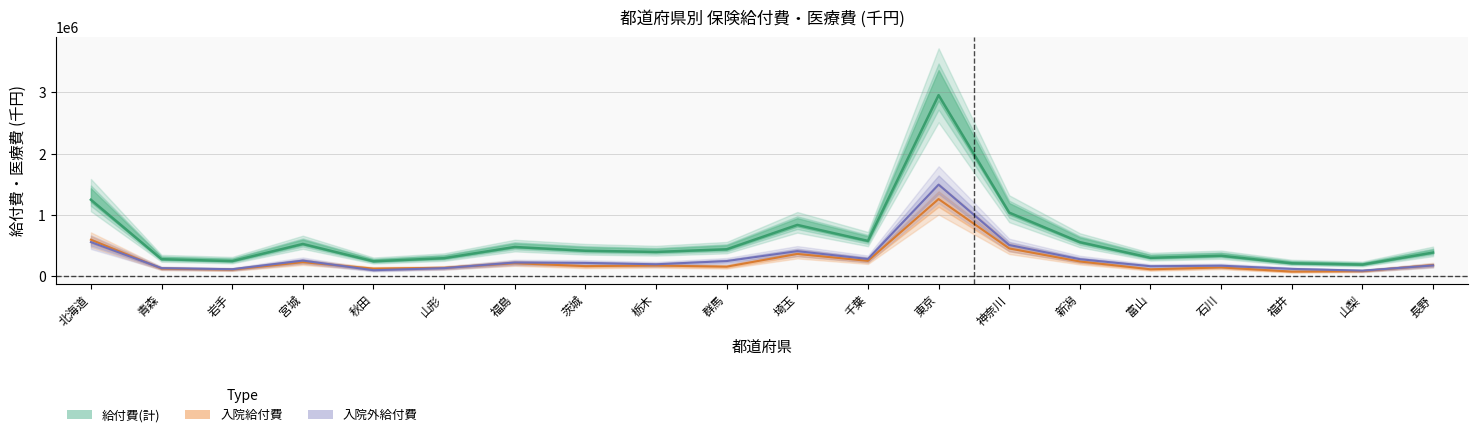

True or false: 給付費(計) and 入院給付費 intersect in this chart.

False